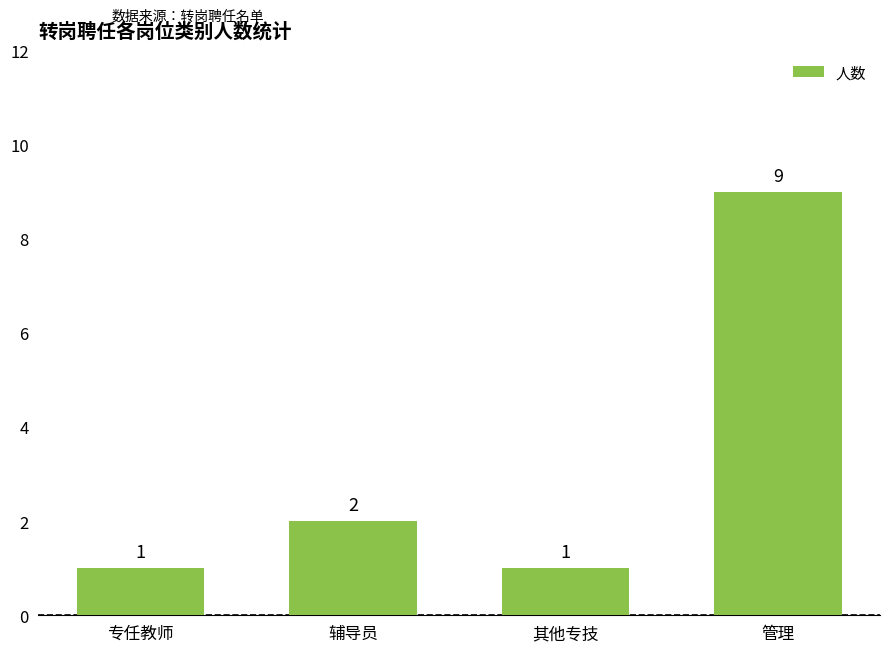

Count the values in the range 1 to 9.

4